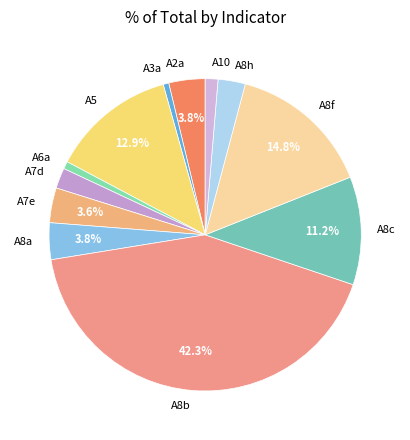

What is the ratio of the value at A8a to the value at A7e?

1.1